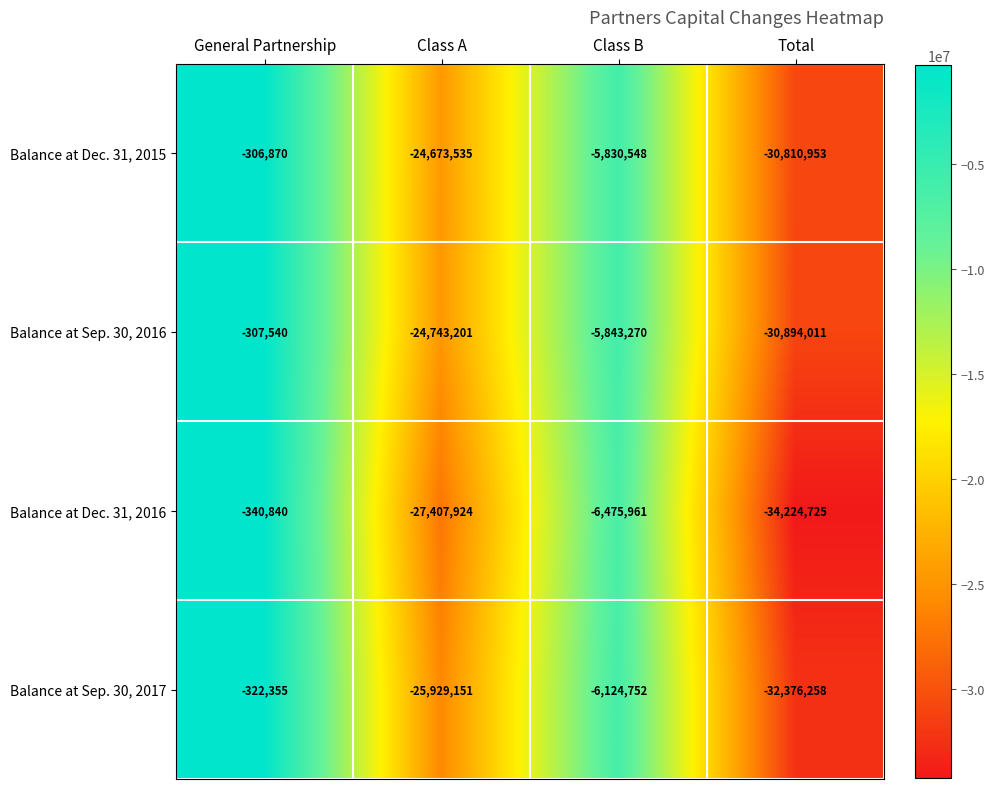

Reading right to left, extract all data points from this chart.

Balance at Dec. 31, 2015: -30810953	-5830548	-24673535	-306870
Balance at Sep. 30, 2016: -30894011	-5843270	-24743201	-307540
Balance at Dec. 31, 2016: -34224725	-6475961	-27407924	-340840
Balance at Sep. 30, 2017: -32376258	-6124752	-25929151	-322355